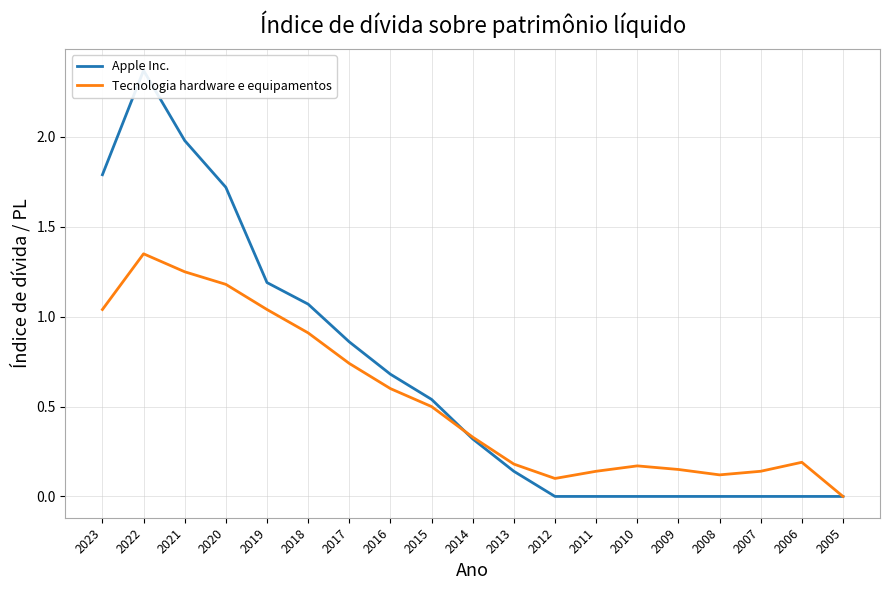

How many times do Tecnologia hardware e equipamentos and Apple Inc. cross each other?

1